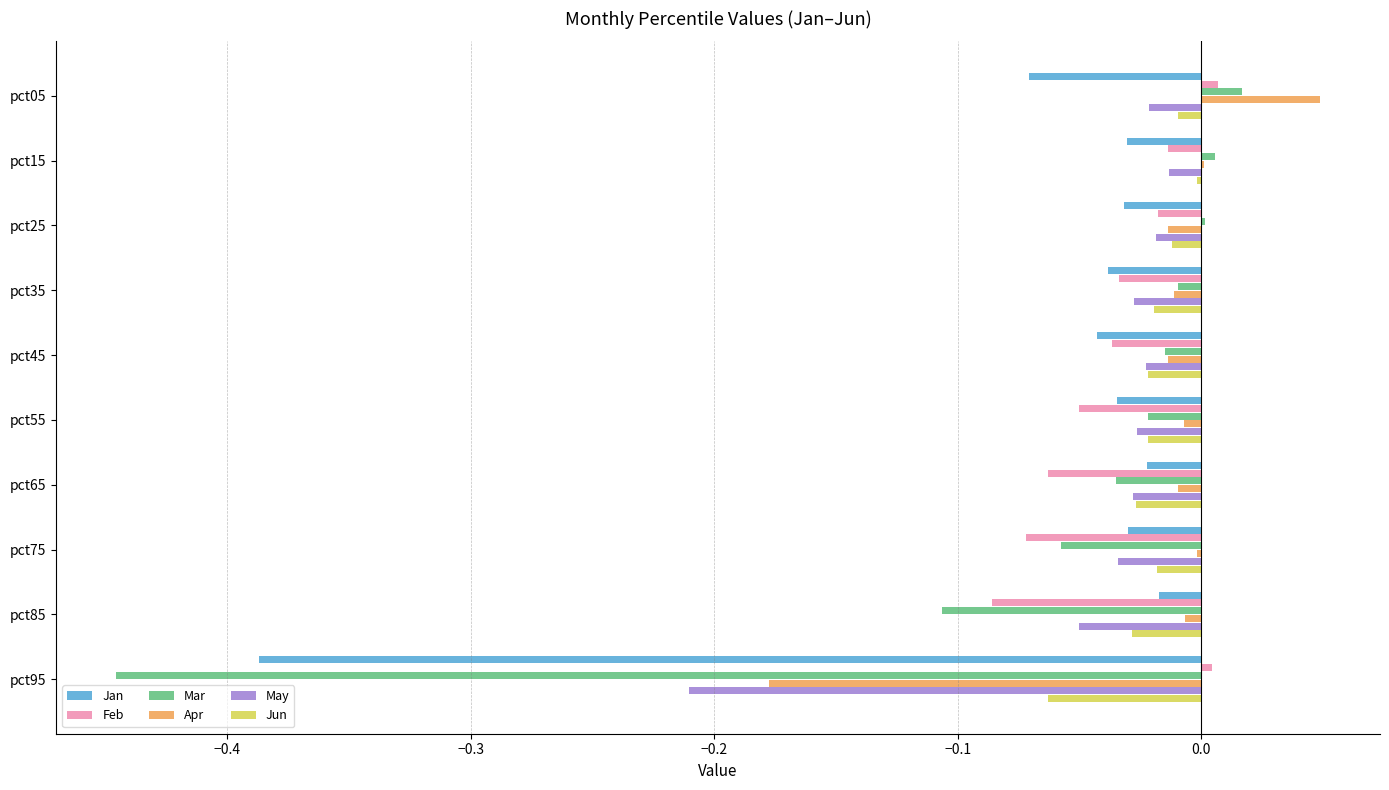

The Jan series shows -0.1 at pct55. True or false?

False